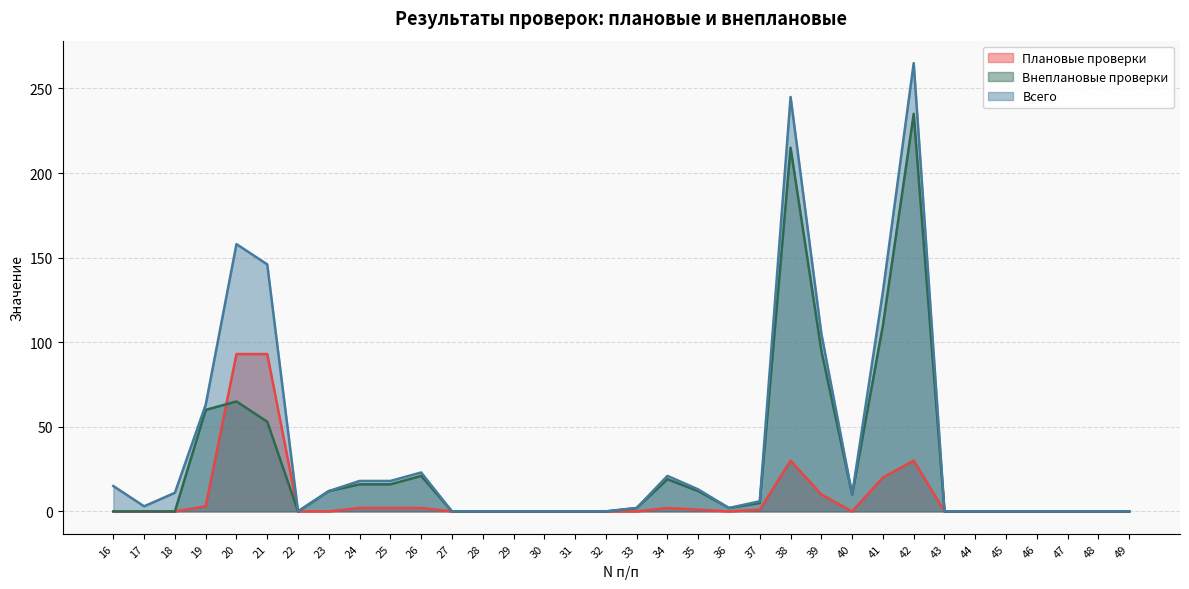

How many lines are shown in the chart?

3